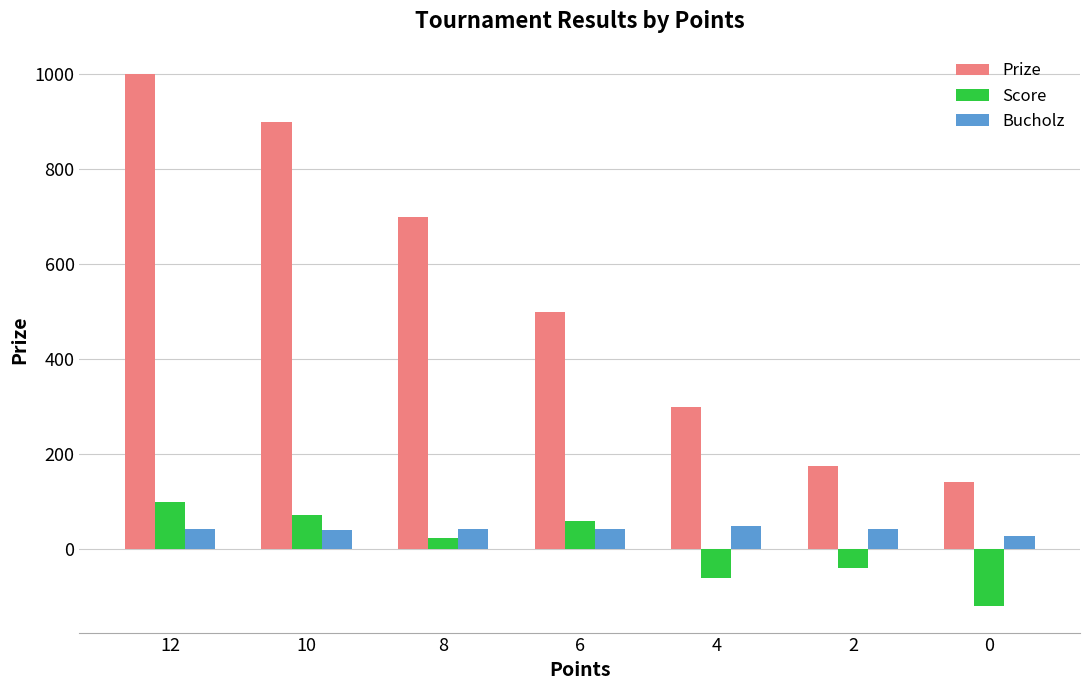

How many distinct data groups are displayed?

3